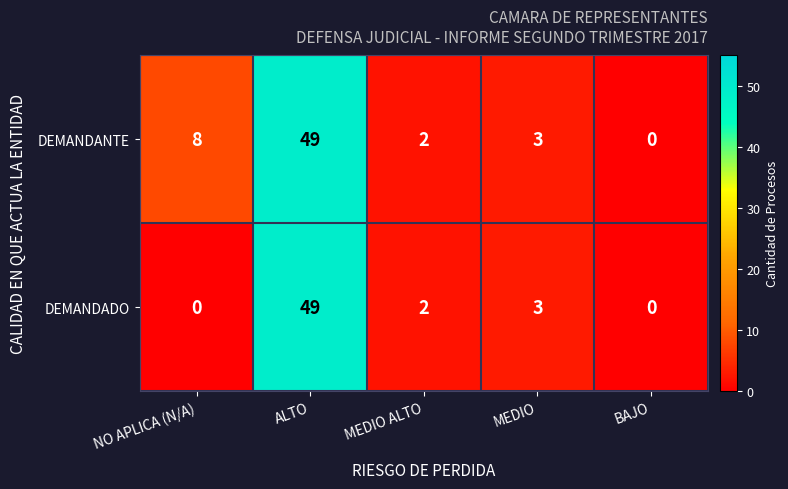

What is the maximum value shown in the chart?

49